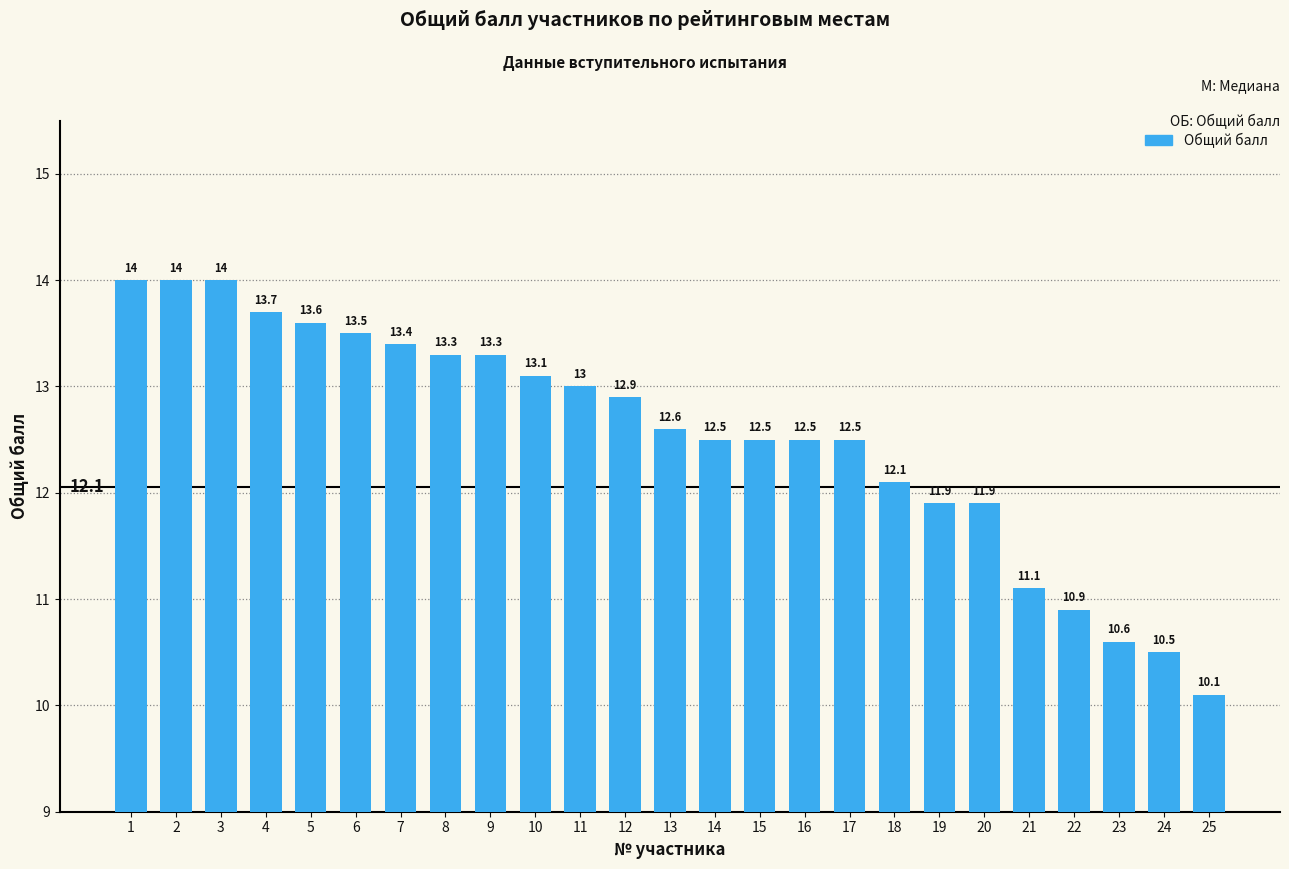

What is the minimum value shown in the chart?

10.1